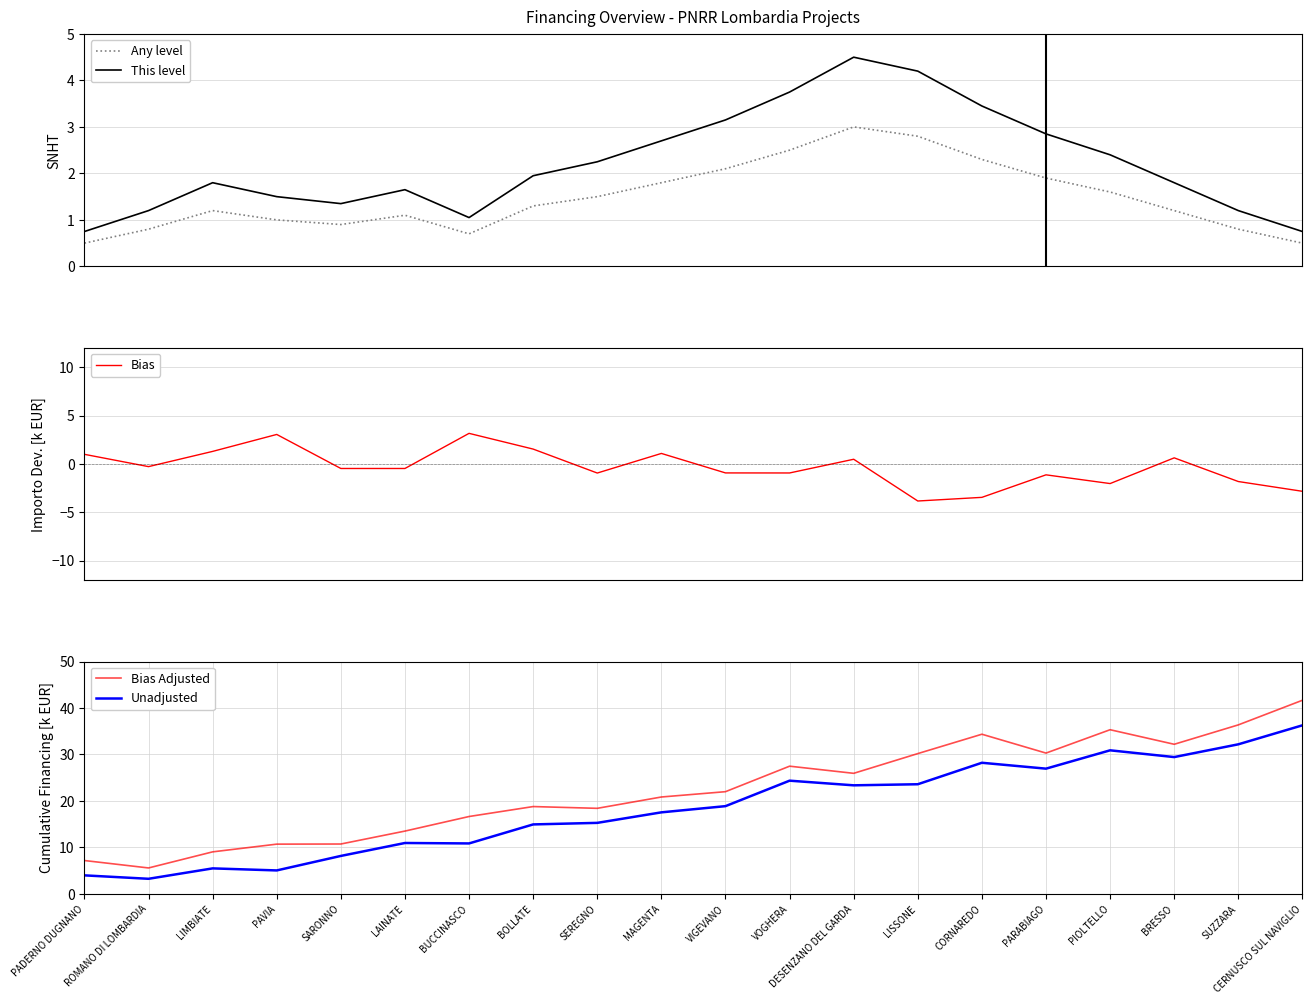

Reading left to right, extract all data points from this chart.

Any level: 0.5	0.8	1.2	1.0	0.9	1.1	0.7	1.3	1.5	1.8	2.1	2.5	3.0	2.8	2.3	1.9	1.6	1.2	0.8	0.5
This level: 0.8	1.2	1.8	1.5	1.4	1.7	1.0	2.0	2.2	2.7	3.2	3.8	4.5	4.2	3.4	2.8	2.4	1.8	1.2	0.8
Bias: 1.0	-0.3	1.3	3.0	-0.5	-0.5	3.2	1.5	-0.9	1.1	-0.9	-0.9	0.5	-3.8	-3.4	-1.1	-2.0	0.6	-1.8	-2.8
Bias Adjusted: 7.2	5.6	9.1	10.7	10.7	13.5	16.7	18.8	18.4	20.9	22.0	27.5	25.9	30.2	34.4	30.3	35.3	32.2	36.4	41.7
Unadjusted: 4.0	3.3	5.5	5.1	8.2	11.0	10.9	15.0	15.3	17.6	18.9	24.4	23.4	23.6	28.2	27.0	30.9	29.4	32.2	36.3